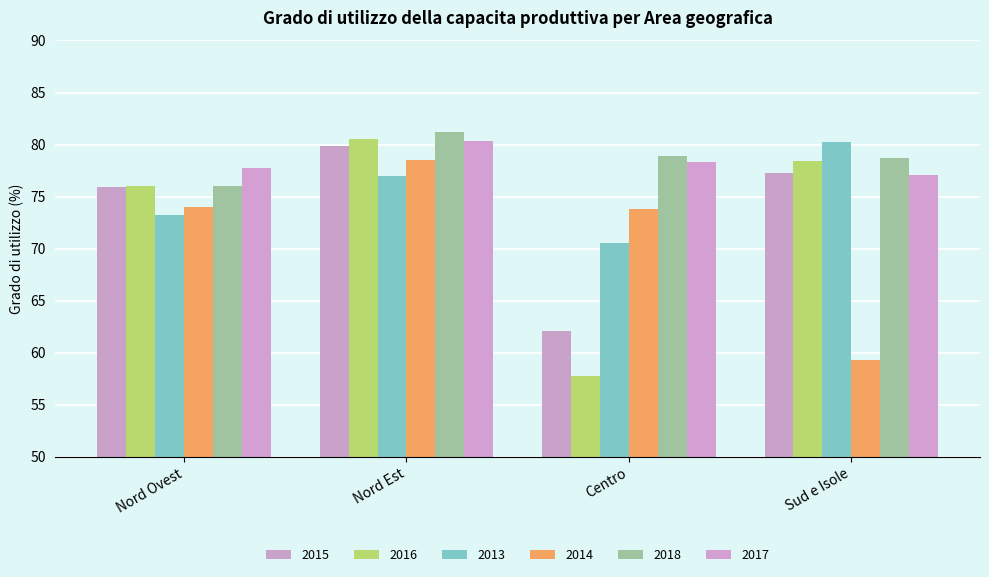

What is the difference between the maximum and second lowest values in the 2016 series?

4.5